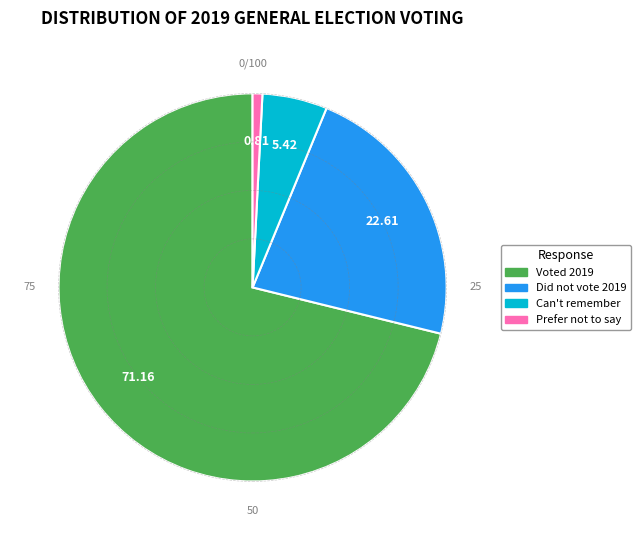

Is the sum of Did not vote 2019 and Can't remember greater than half?

No